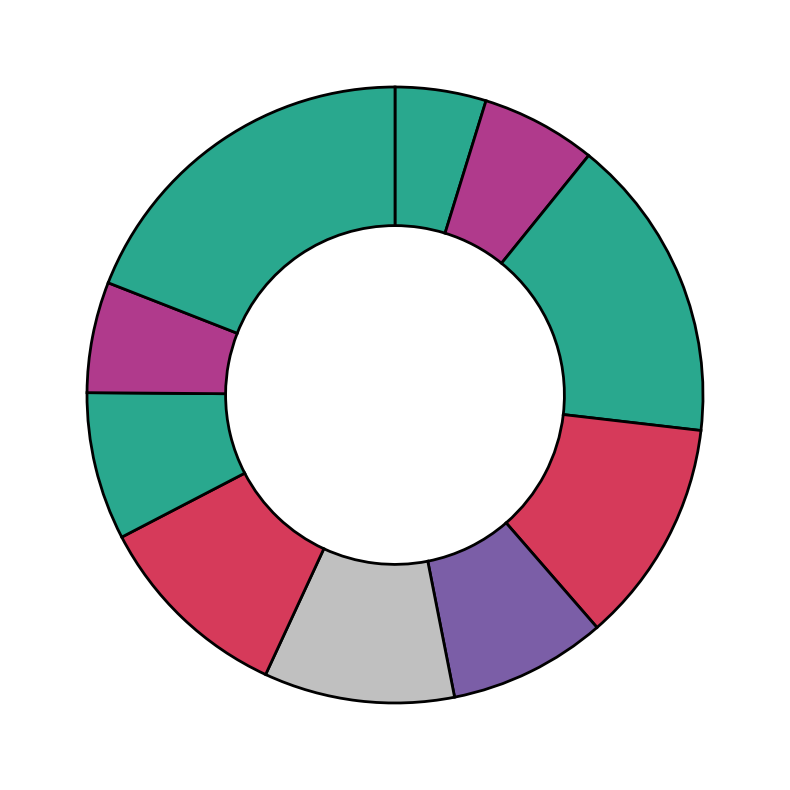

Is there any slice that represents more than half of the pie?

No